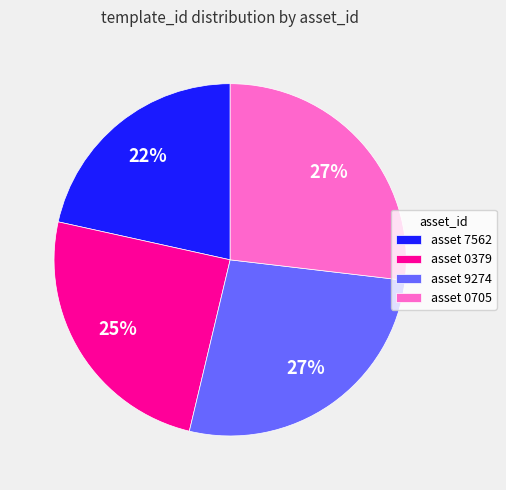

Do asset 9274 and asset 0379 together represent more than half of the pie?

Yes